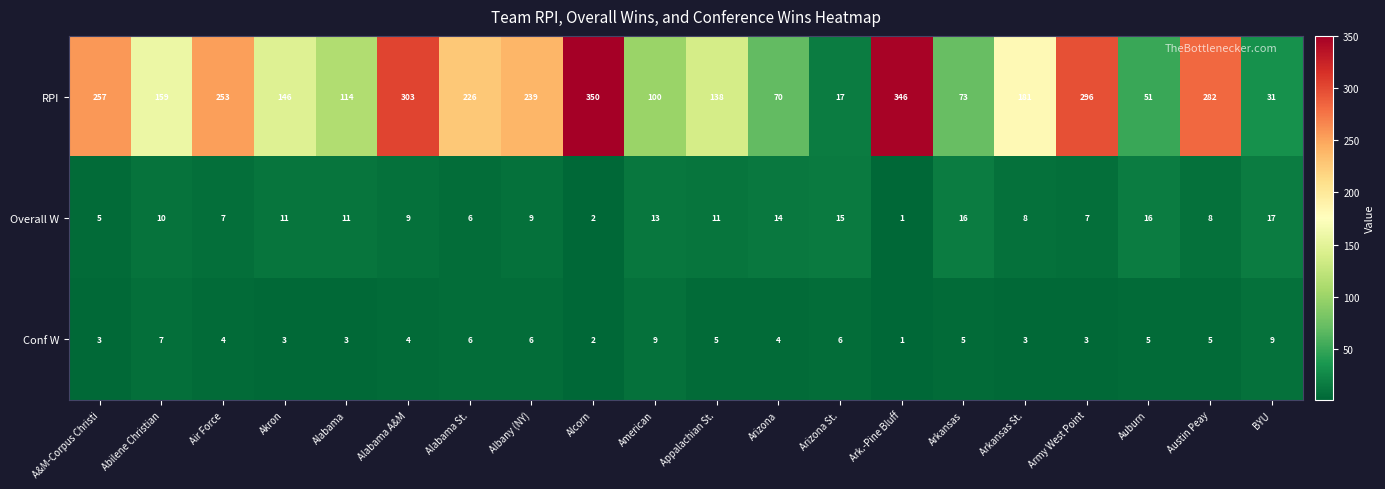

Which series has the widest spread of values?

RPI